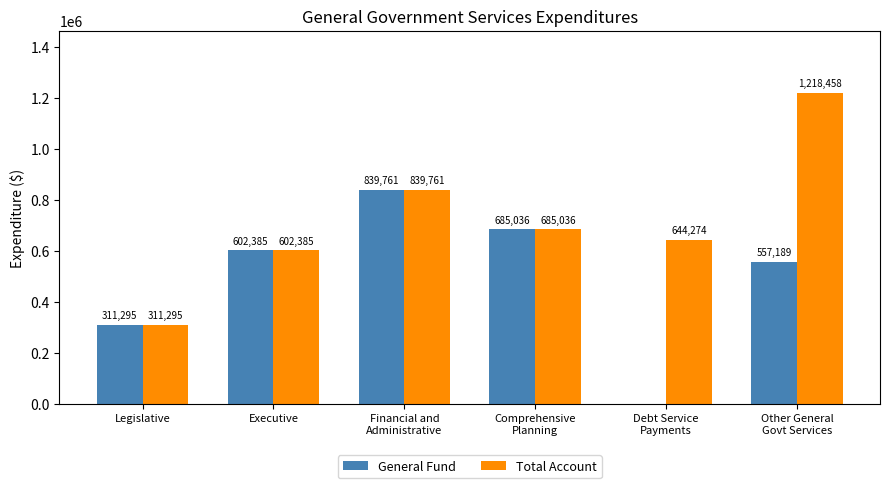

True or false: Total Account has a value of 167879 at Legislative.

False